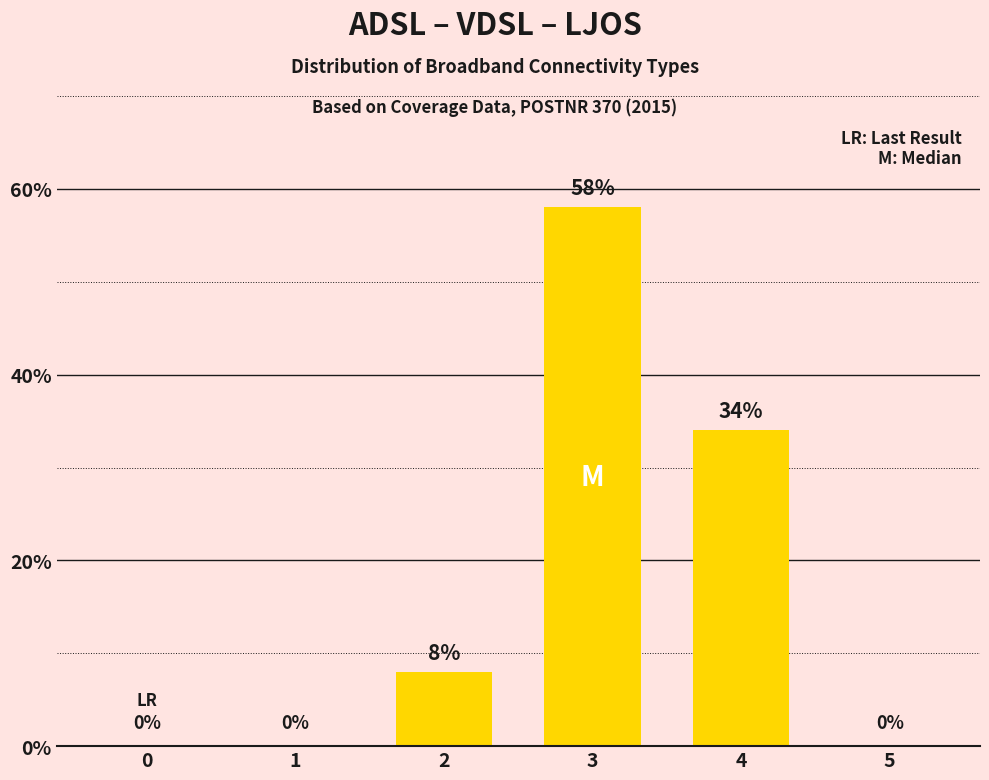

Which has a higher value, 4 or 3?

3